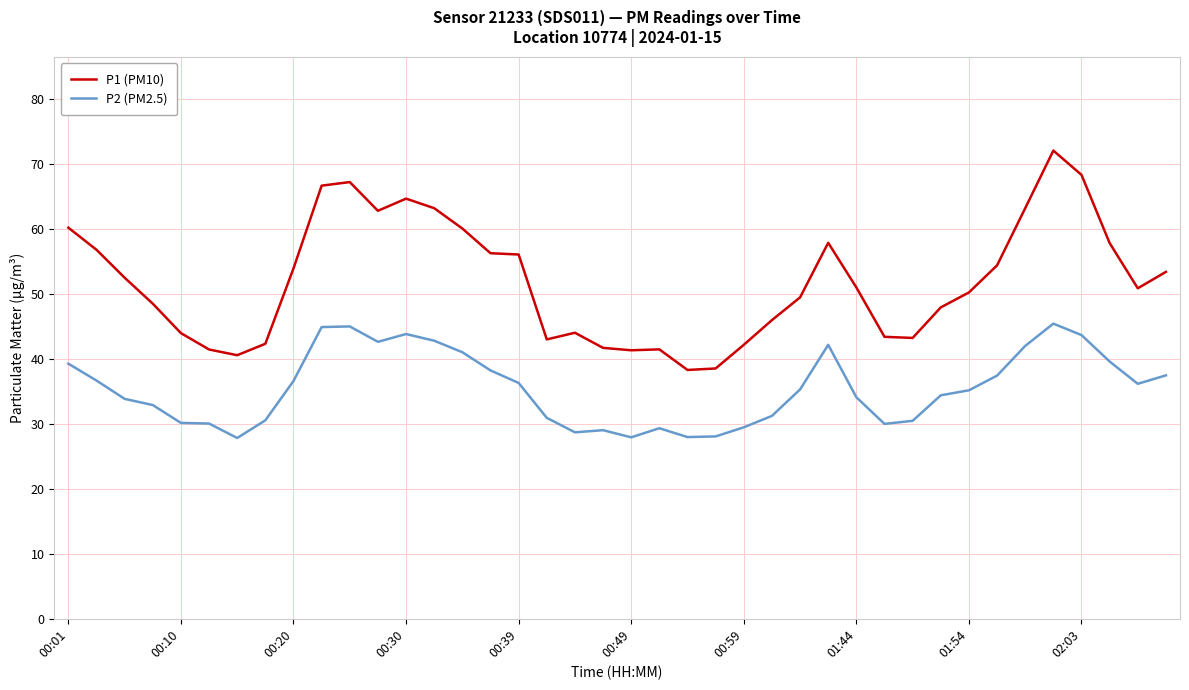

What is the difference between the maximum and minimum values in the P1 (PM10) series?

33.8